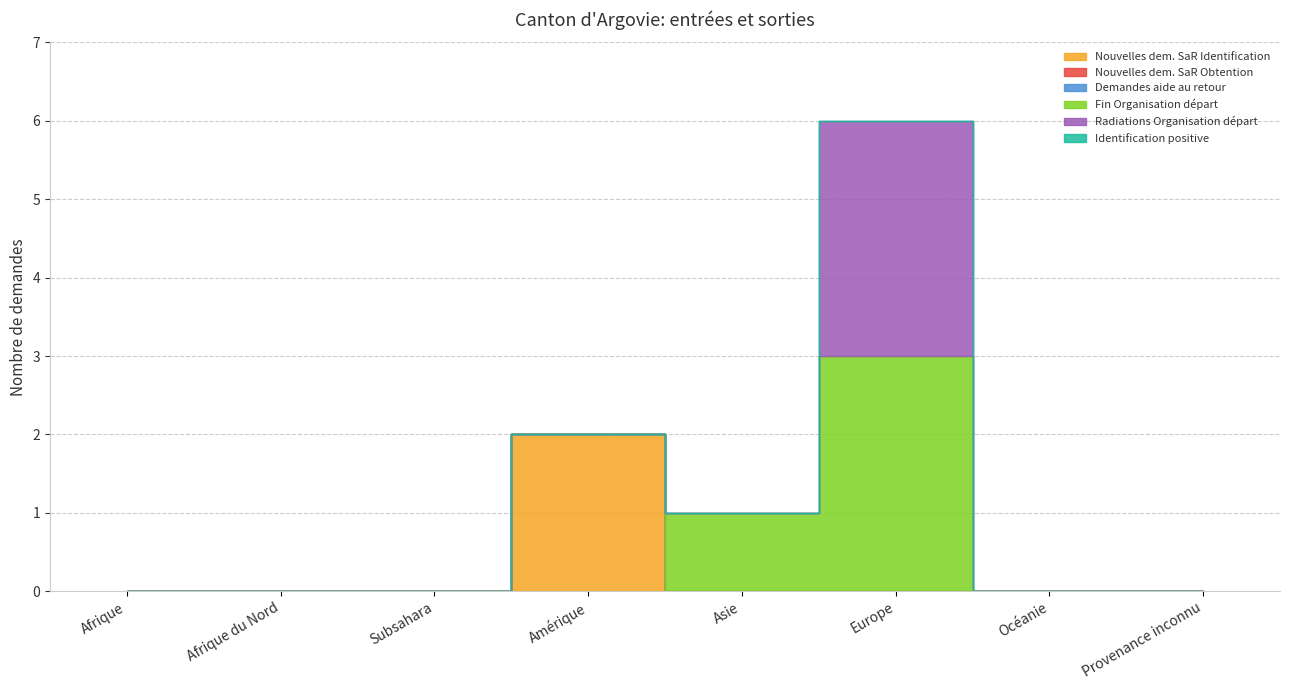

Is it true that Demandes aide au retour equals 0 at Asie?

True